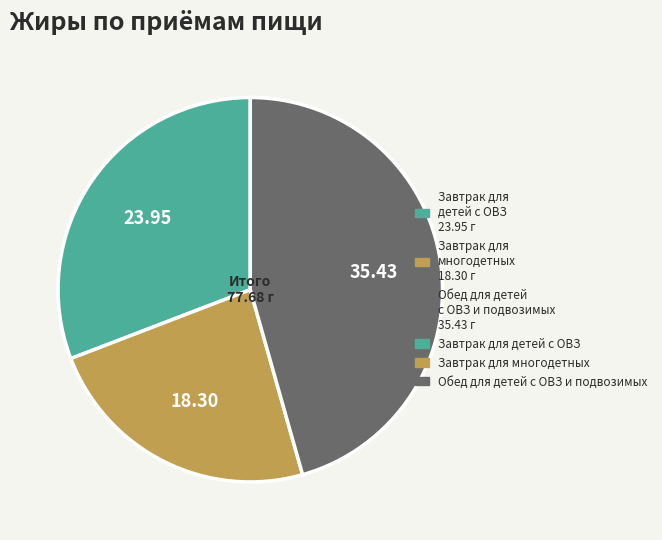

Does any single category account for the majority?

No